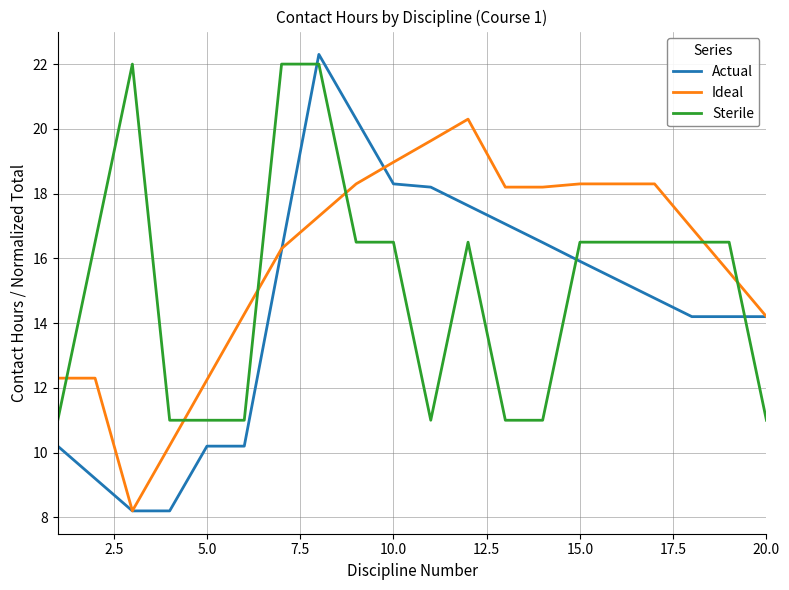

Which series has the largest total across all categories?

Ideal